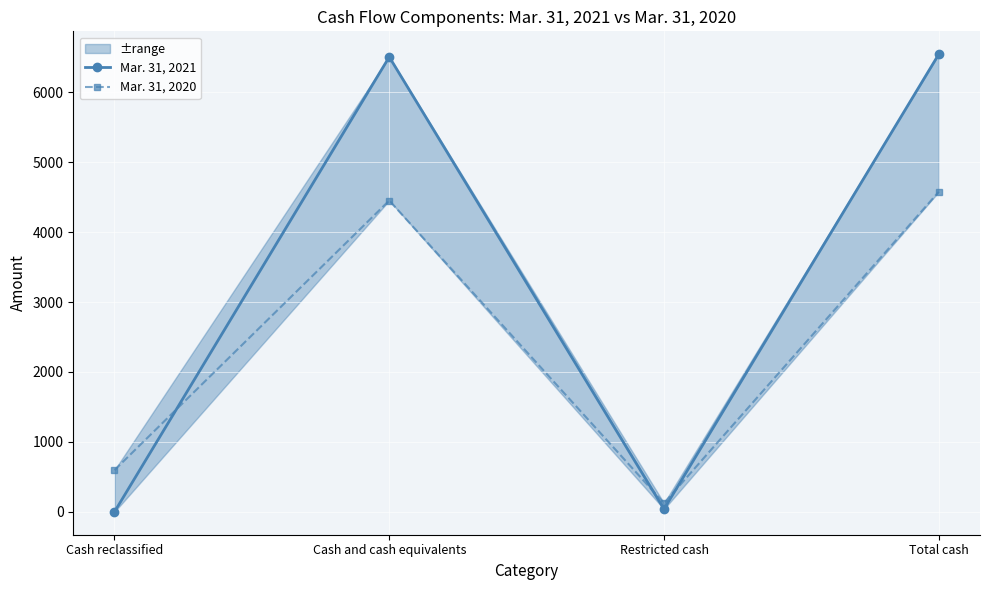

Which series changed the most between Cash reclassified and Restricted cash?

Mar. 31, 2020